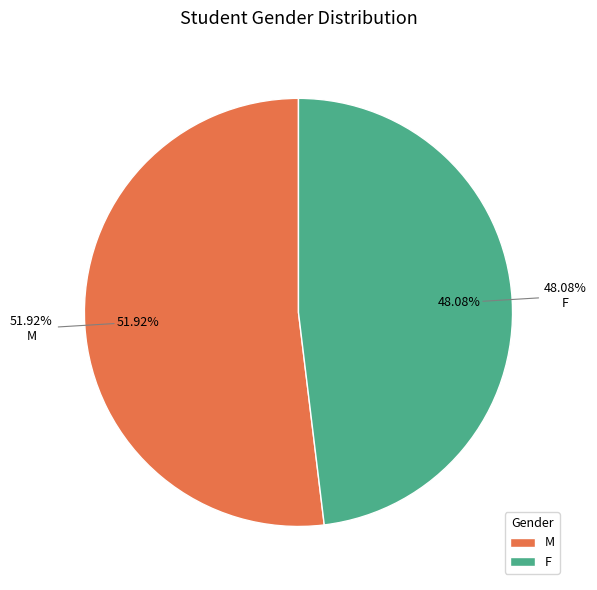

How many segments does this pie chart have?

2